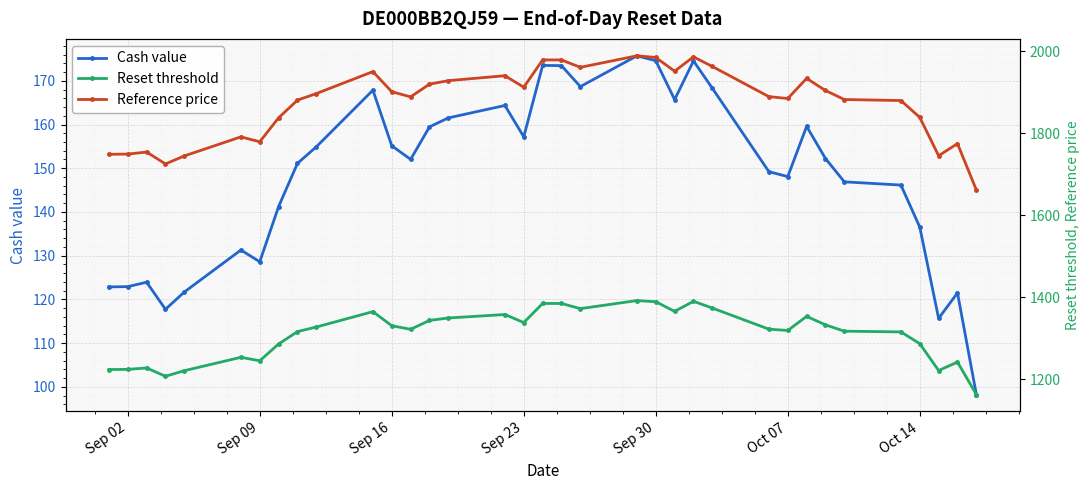

The Cash value series shows 148.1 at Oct 07. True or false?

True